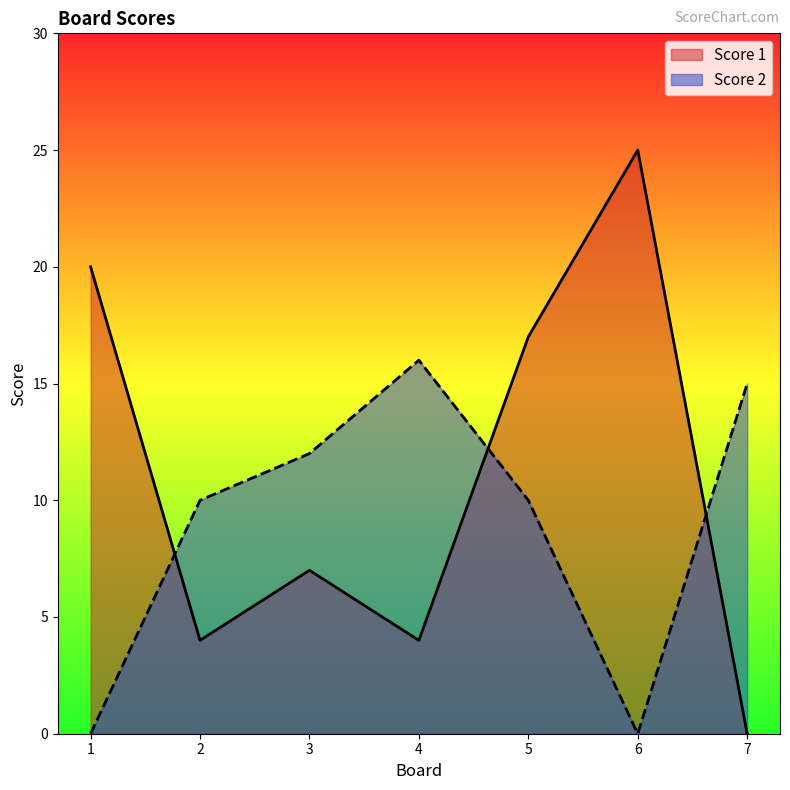

True or false: Score 1 and Score 2 intersect in this chart.

True